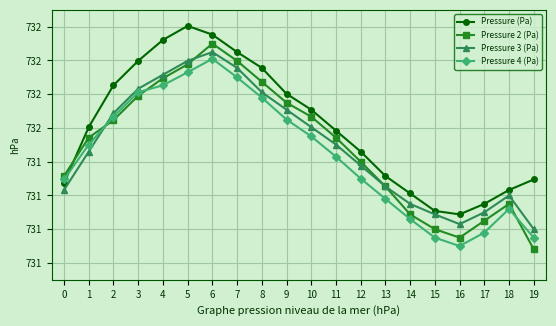

At which label does Pressure 2 (Pa) reach its peak?

6